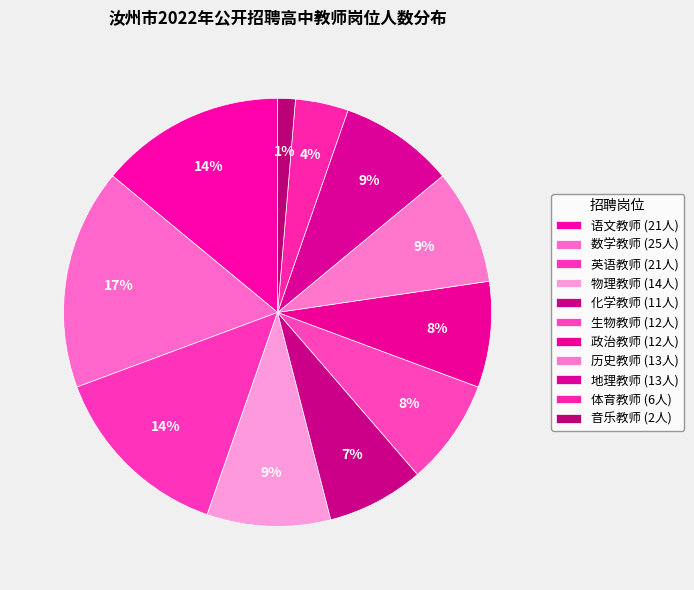

True or false: 语文教师 accounts for 28% of the total.

False